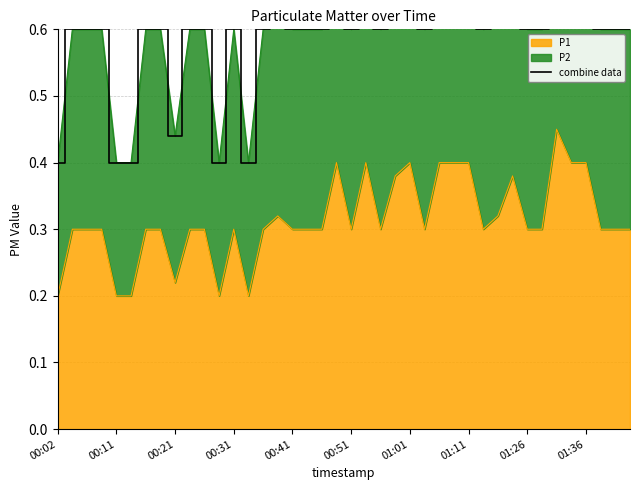

Count the values in the range 0 to 1.

40